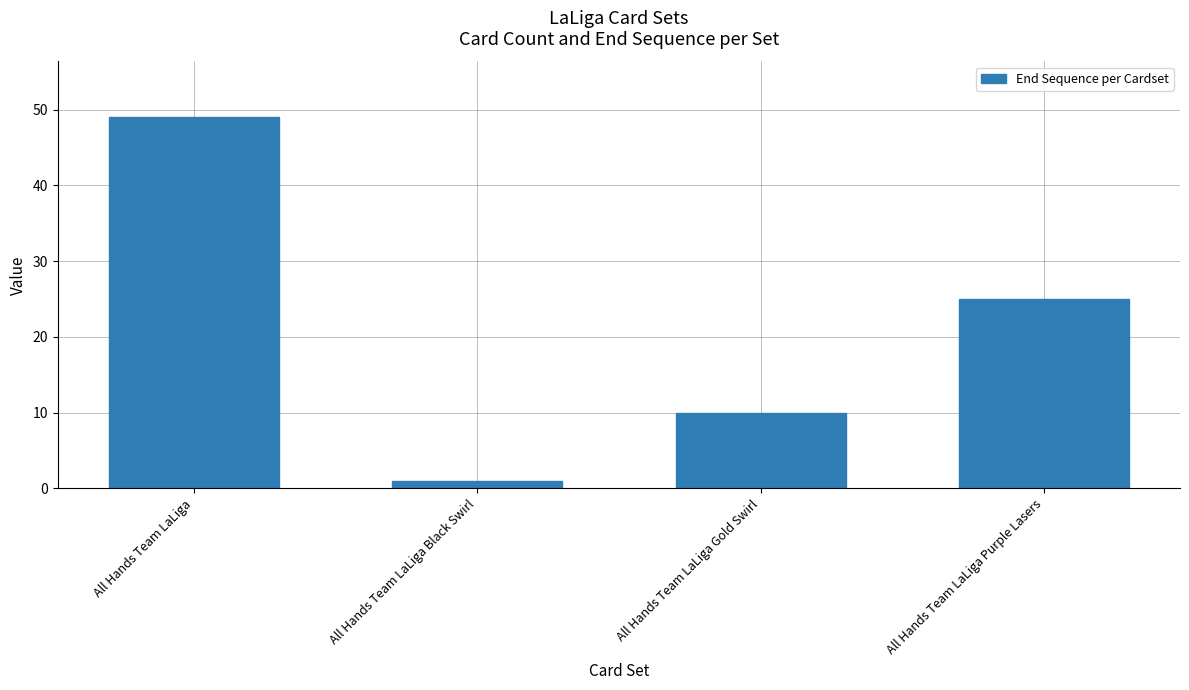

List the labels in order of value, smallest first.

All Hands Team LaLiga Black Swirl, All Hands Team LaLiga Gold Swirl, All Hands Team LaLiga Purple Lasers, All Hands Team LaLiga